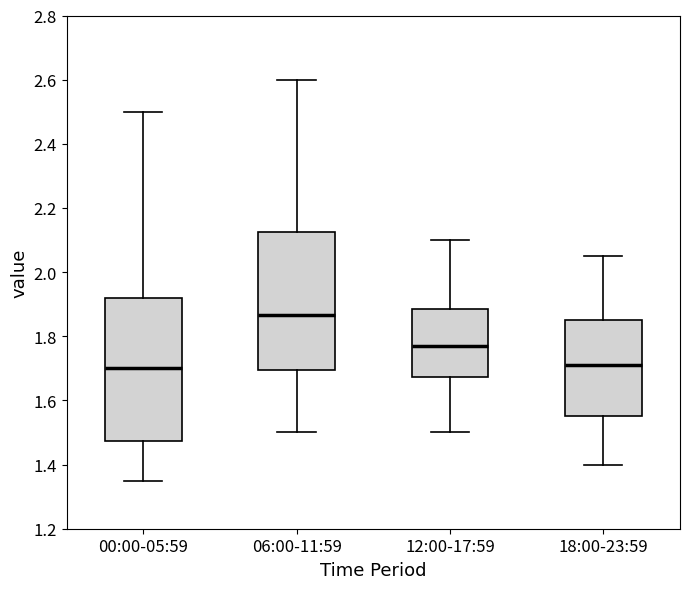

Which box has the highest median line?

06:00-11:59